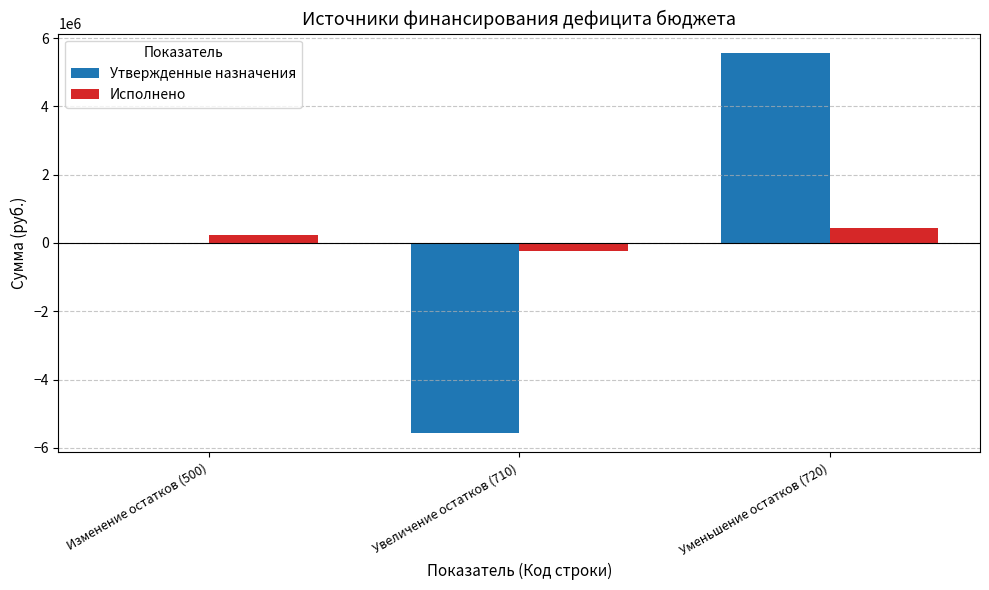

Are the bars grouped side by side (vs. stacked)?

Yes